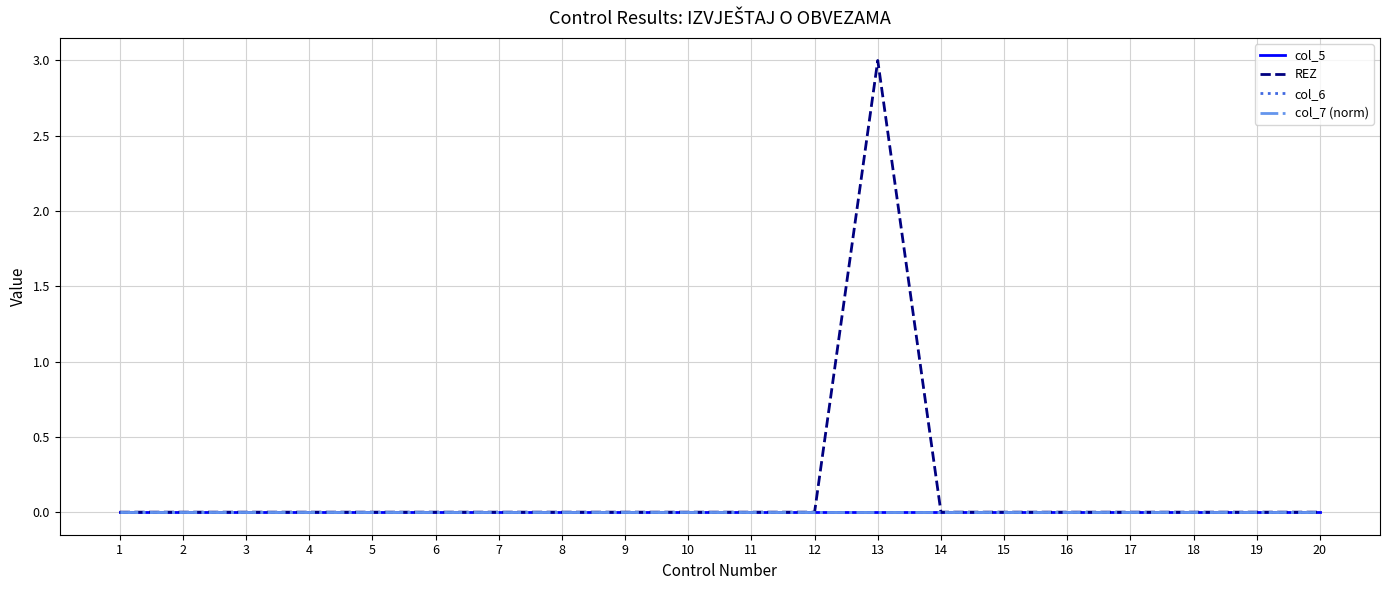

Does the chart have visible grid lines?

Yes